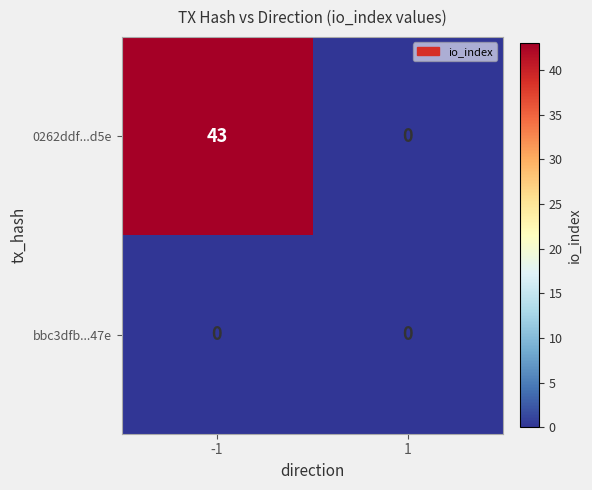

Reading left to right, what are all the values shown in this chart?

0262ddf...d5e: 43	0
bbc3dfb...47e: 0	0